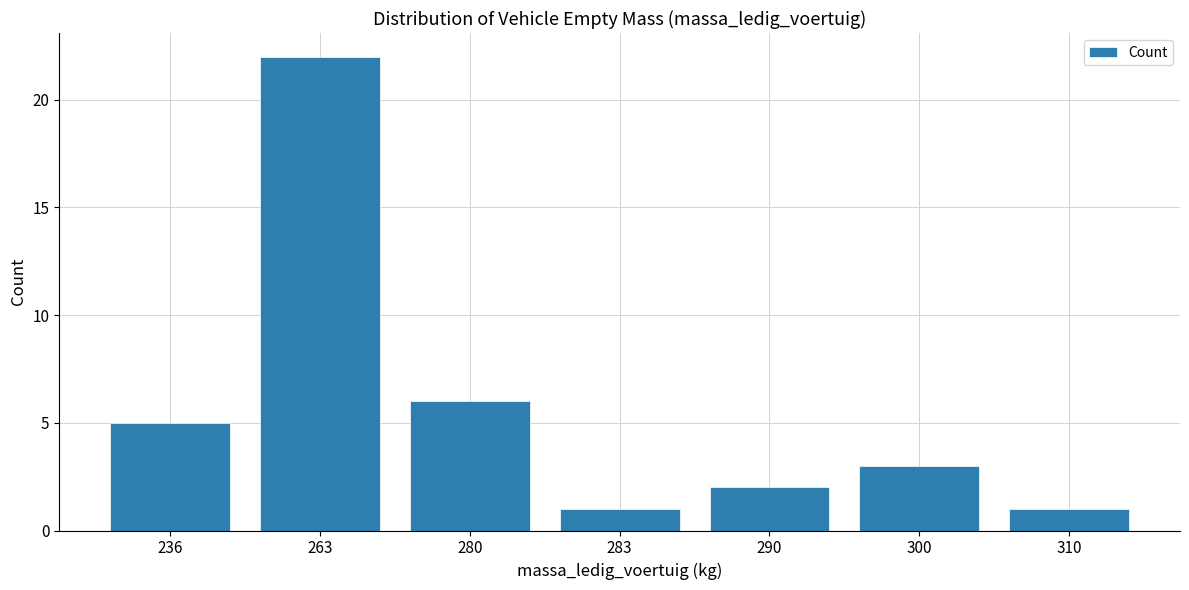

Does the chart contain any negative values?

No